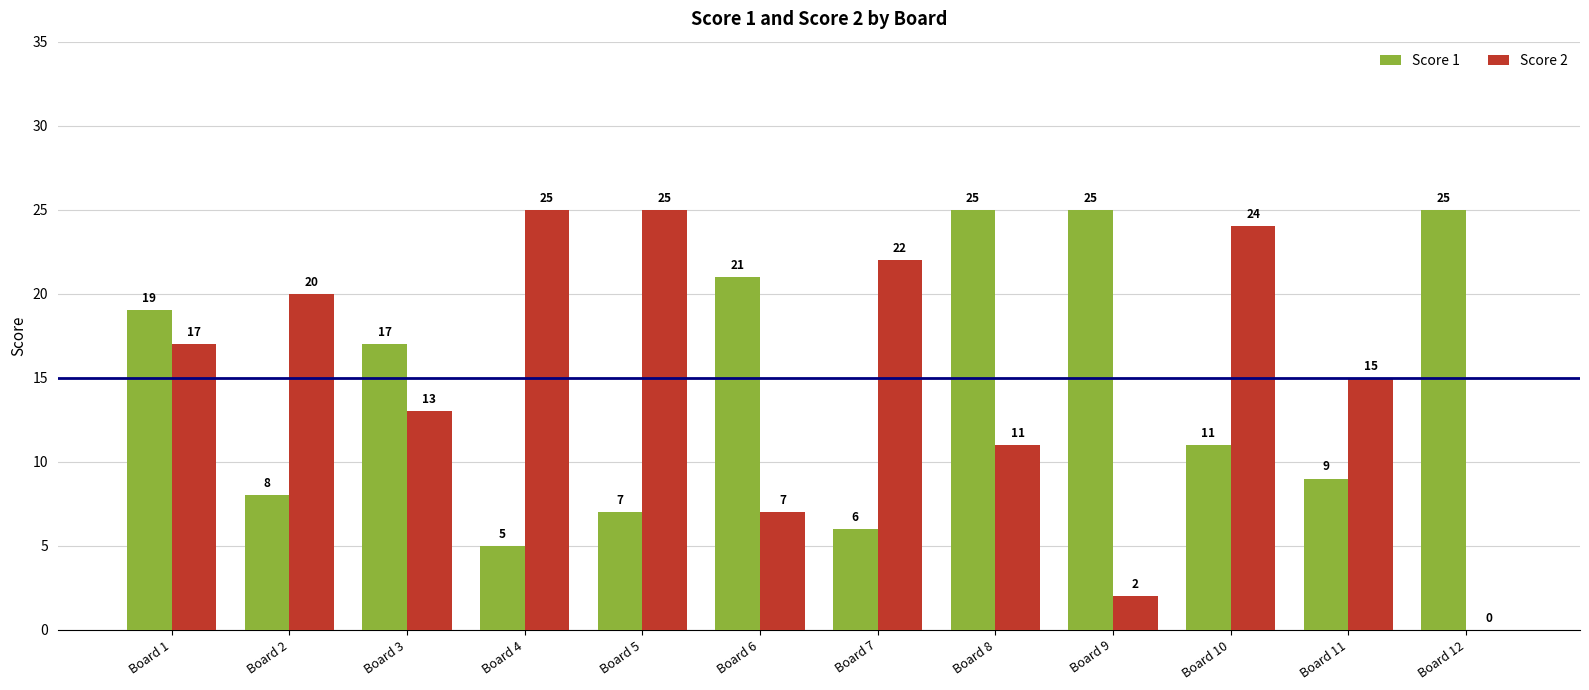

Which series changed the most between Board 3 and Board 8?

Score 1